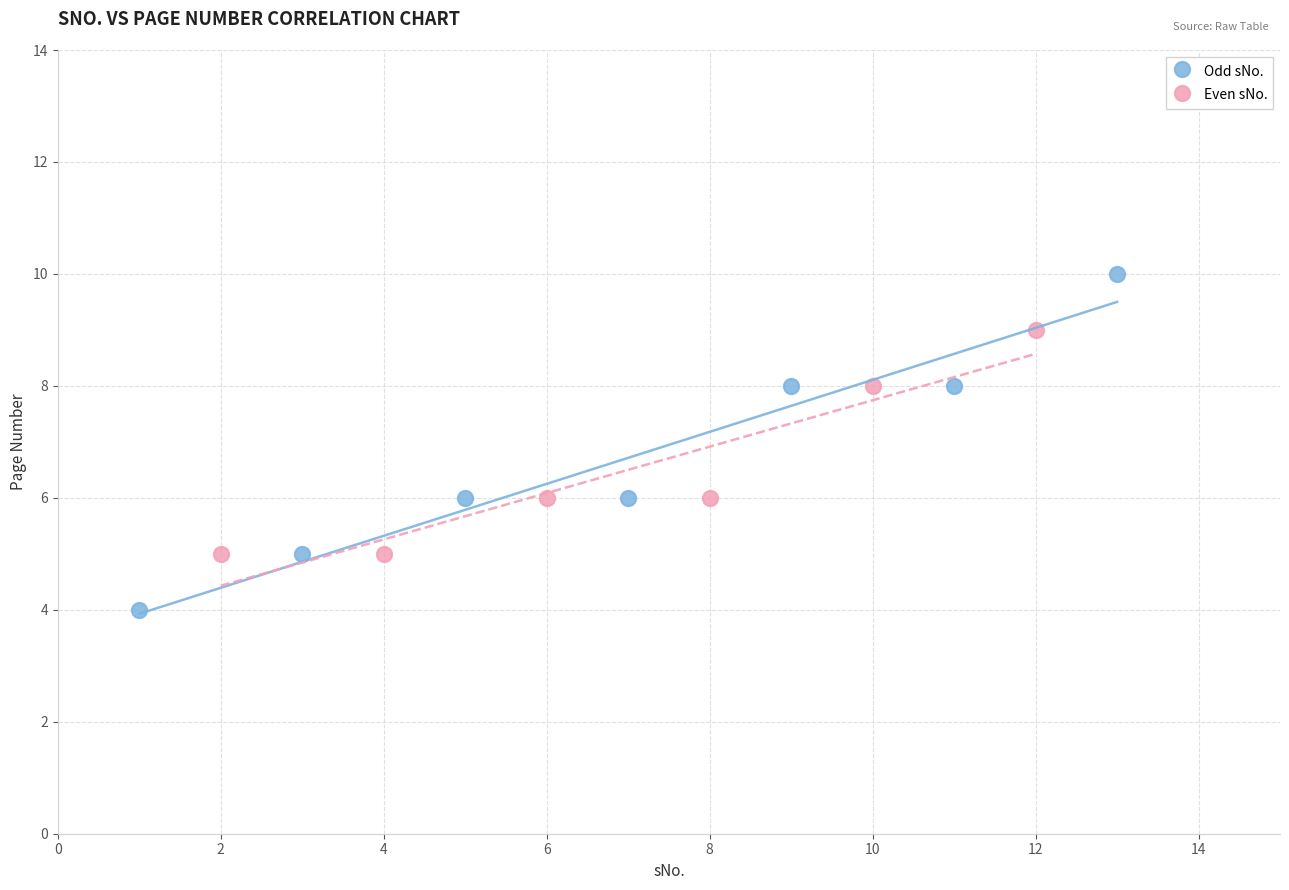

What are all the series names shown in the legend?

Odd sNo., Even sNo.